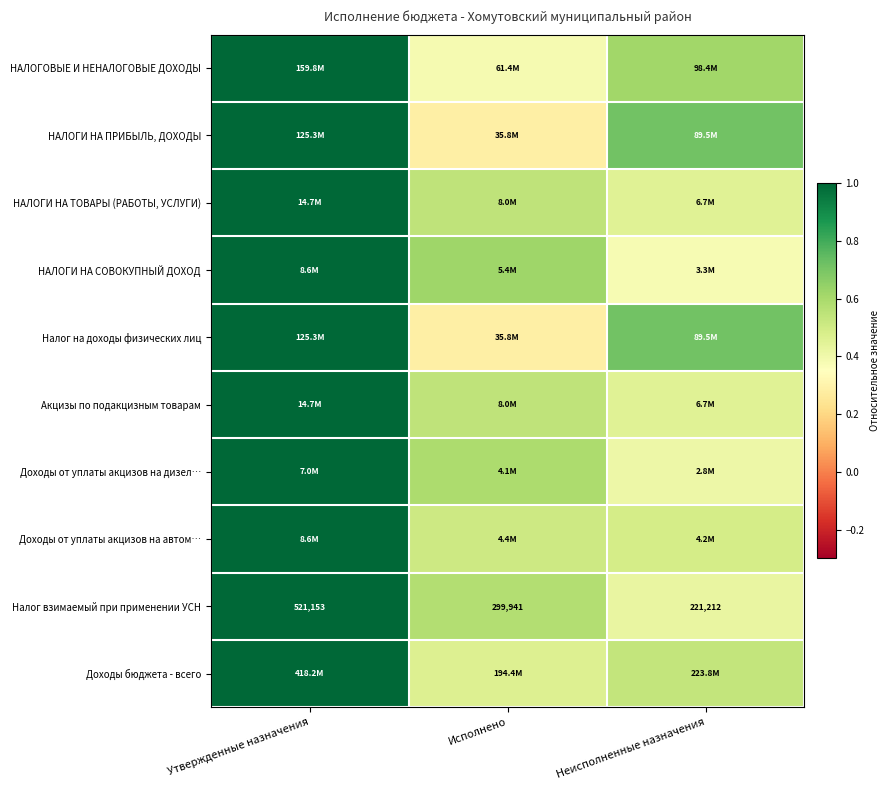

Where is Доходы от уплаты акцизов на автом… nearest to the value 0?

Неисполненные назначения